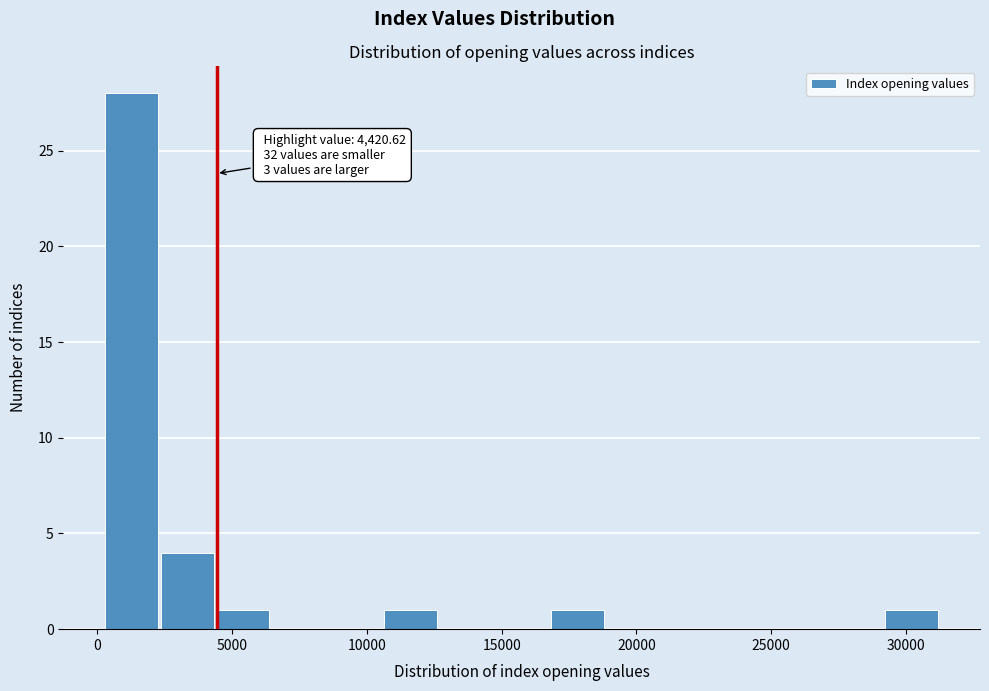

Which range on the x-axis has the tallest bar?

500 to 2500